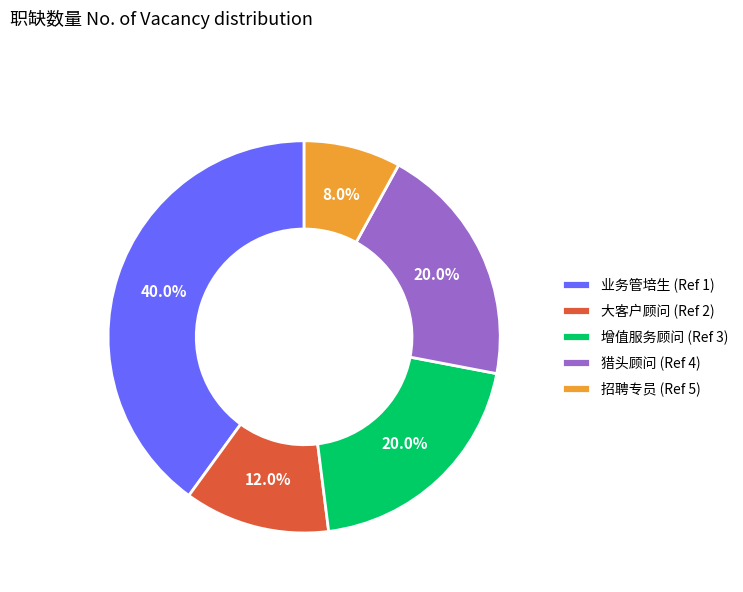

To the nearest percent, what portion does 增值服务顾问 (Ref 3) represent?

20%